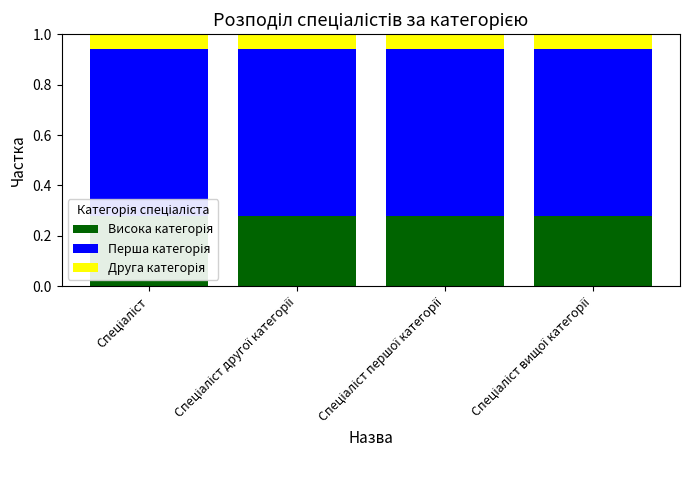

At how many categories does at least one series exceed 0?

4